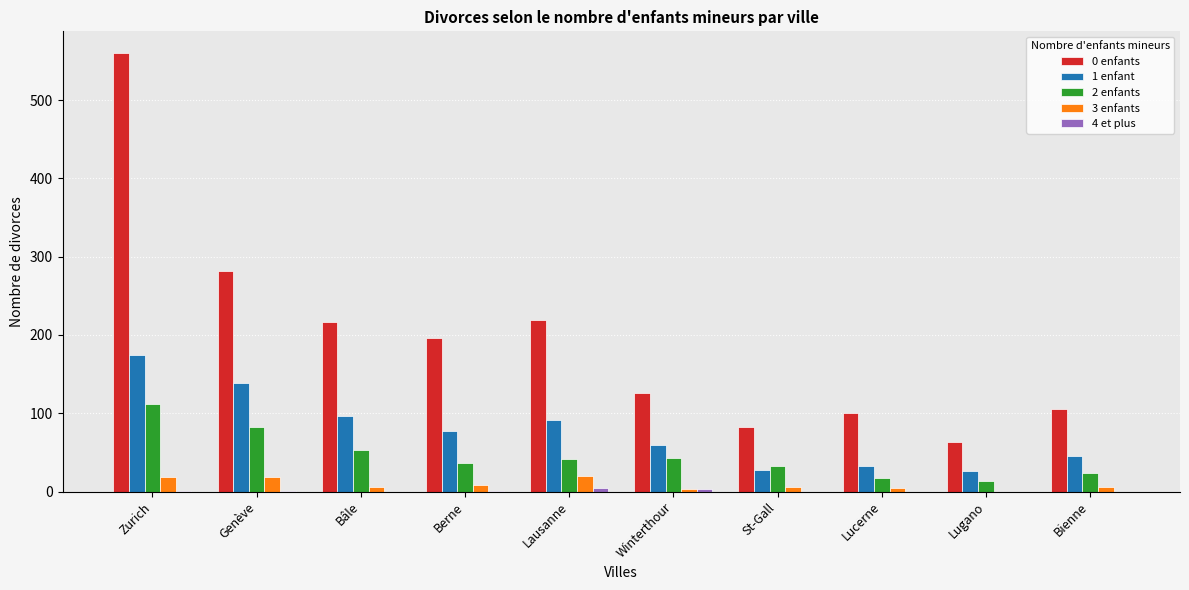

What is the total value across all series at Berne?

318